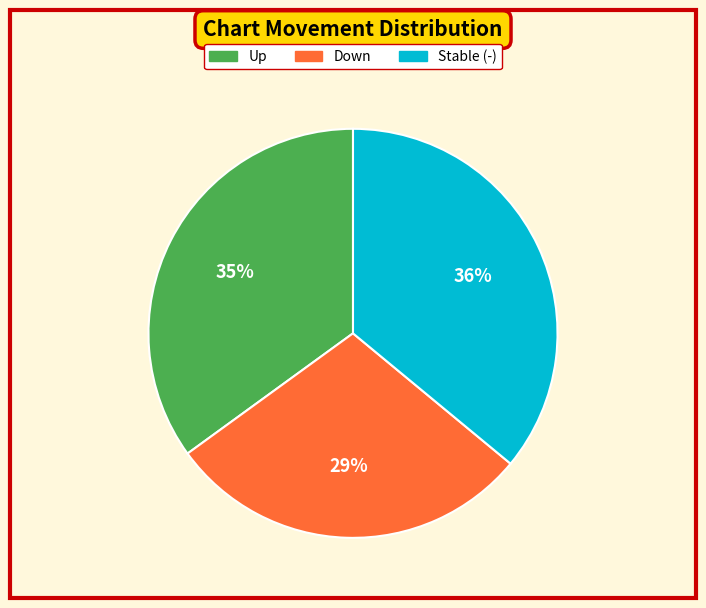

Is there a majority slice in this chart?

No